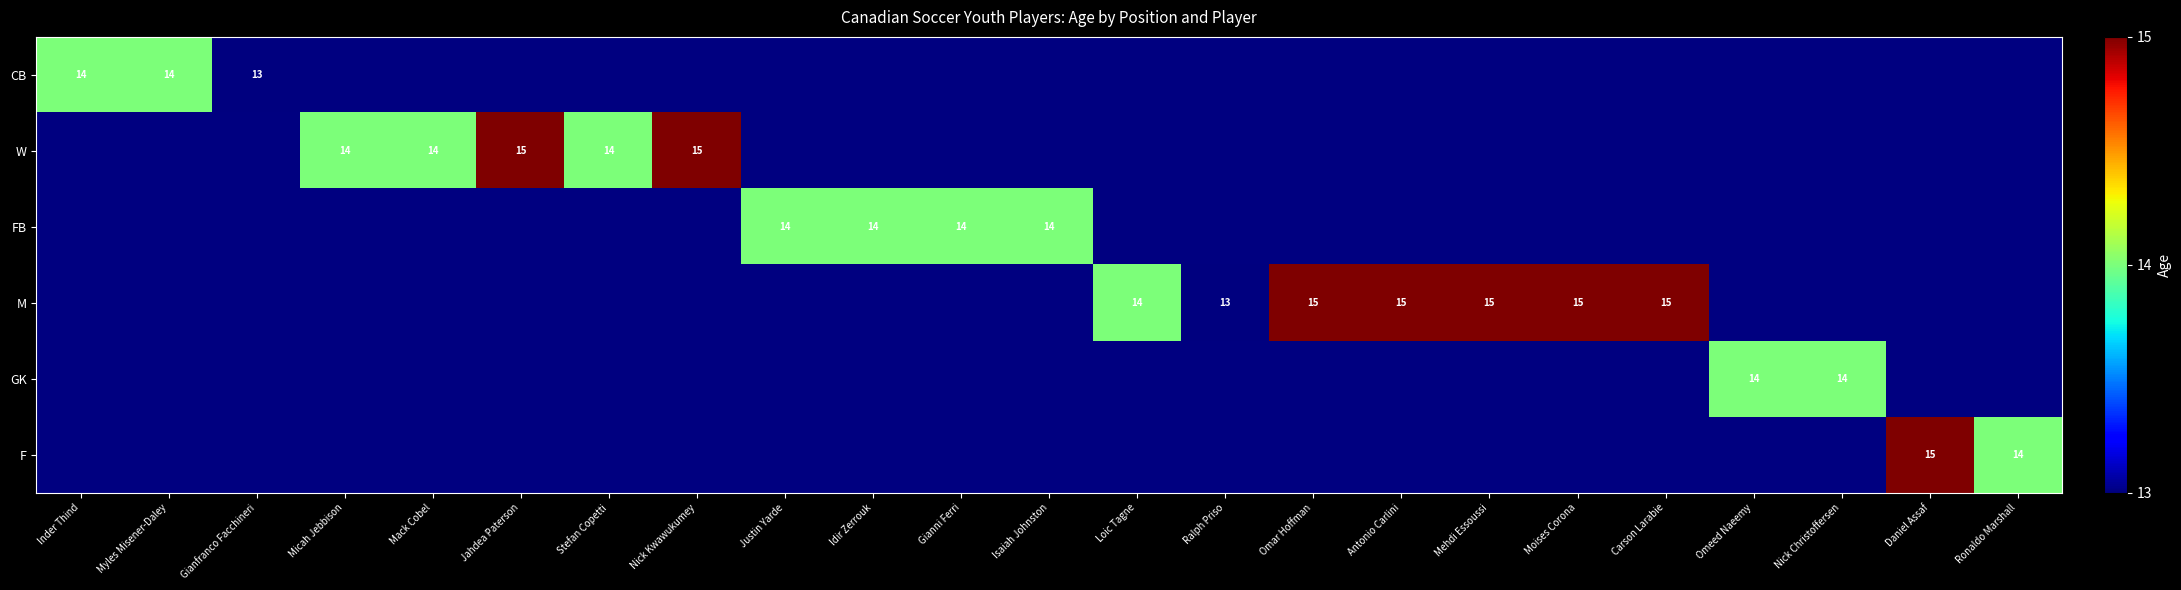

The FB series shows 7 at Isaiah Johnston. True or false?

False